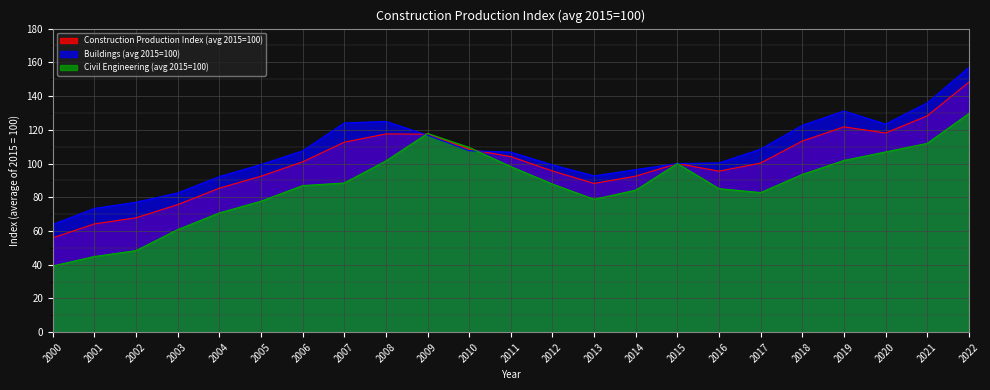

Which series has the largest total across all categories?

Buildings (avg 2015=100)